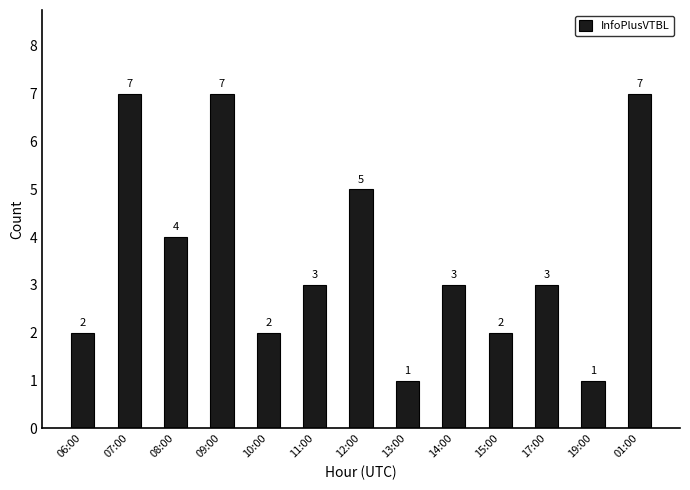

What is the difference between the second highest and second lowest values?

6